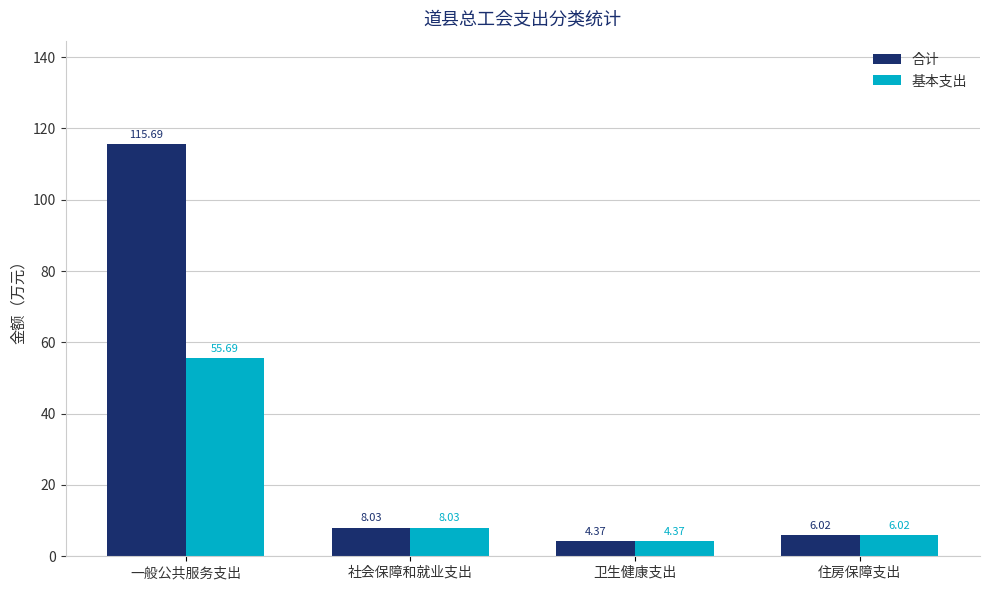

What is the label of the 3rd bar from the right?

社会保障和就业支出